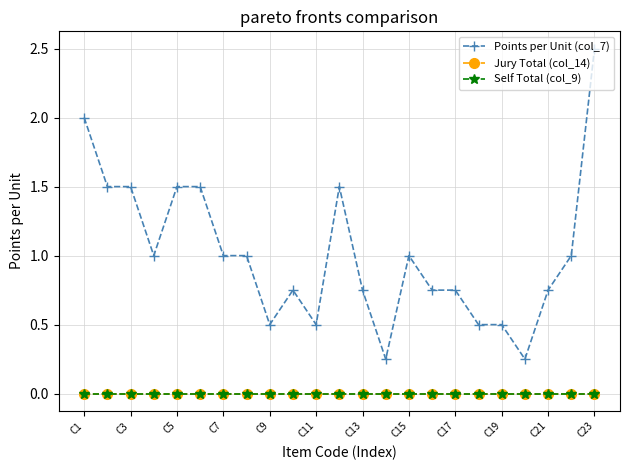

Reading left to right, list all the values displayed in this chart.

Points per Unit (col_7): 2.0	1.5	1.5	1.0	1.5	1.5	1.0	1.0	0.5	0.8	0.5	1.5	0.8	0.2	1.0	0.8	0.8	0.5	0.5	0.2	0.8	1.0	2.5
Jury Total (col_14): 0.0	0.0	0.0	0.0	0.0	0.0	0.0	0.0	0.0	0.0	0.0	0.0	0.0	0.0	0.0	0.0	0.0	0.0	0.0	0.0	0.0	0.0	0.0
Self Total (col_9): 0.0	0.0	0.0	0.0	0.0	0.0	0.0	0.0	0.0	0.0	0.0	0.0	0.0	0.0	0.0	0.0	0.0	0.0	0.0	0.0	0.0	0.0	0.0